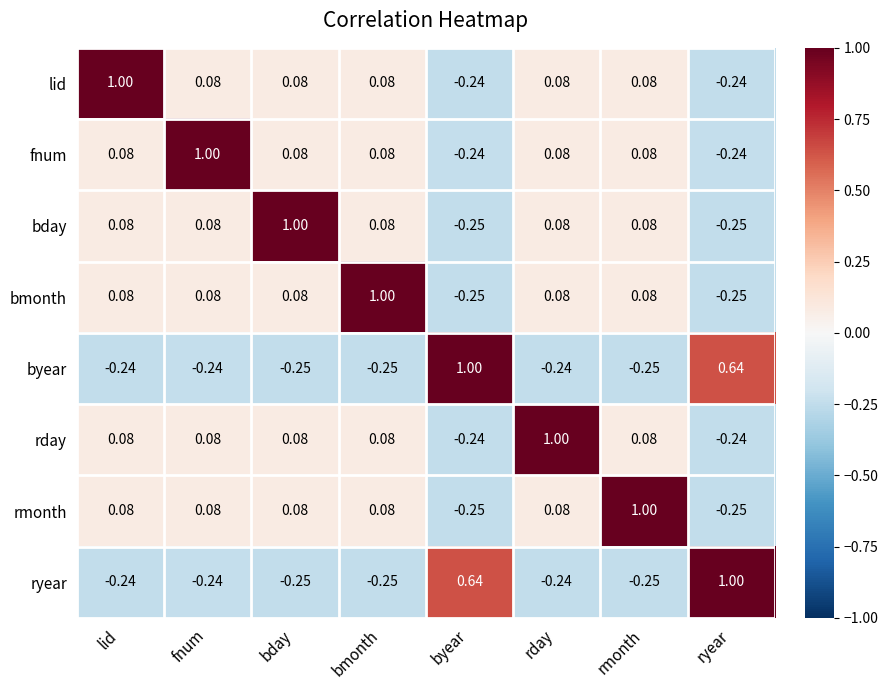

At which label does lid first exceed 0?

lid